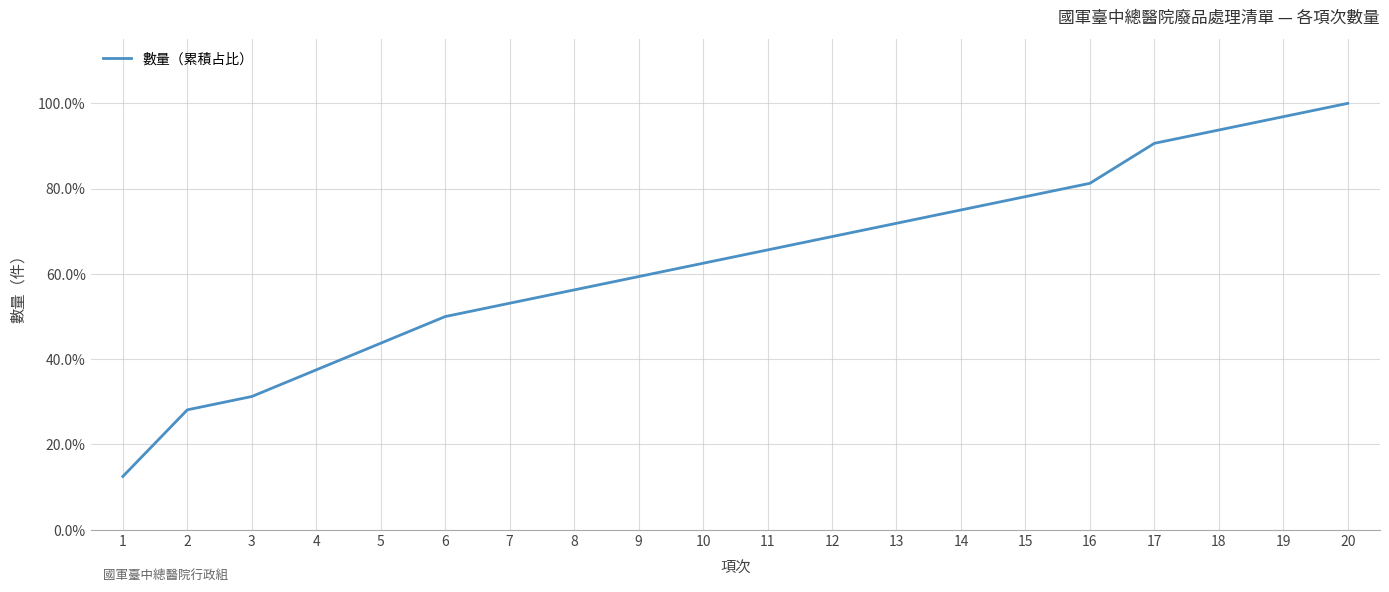

Is it true that the value at 1 is 0.1?

True